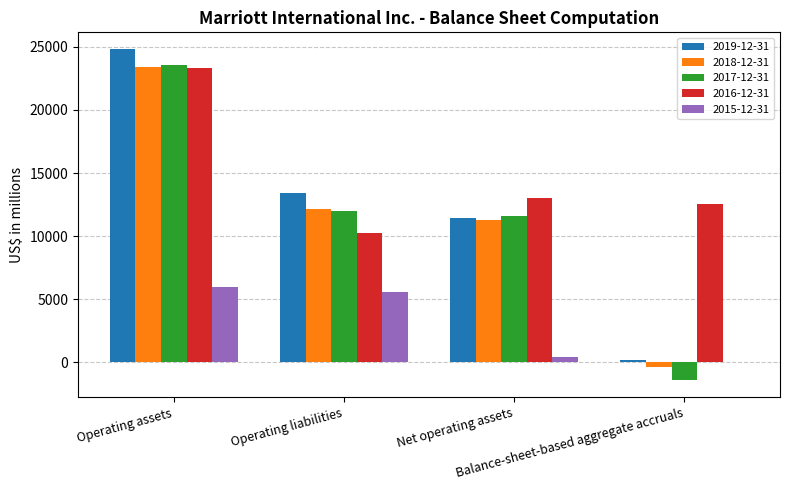

Reading left to right, what are all the values shown in this chart?

2019-12-31: Operating assets=24826	Operating liabilities=13408	Net operating assets=11418	Balance-sheet-based aggregate accruals=162
2018-12-31: Operating assets=23380	Operating liabilities=12124	Net operating assets=11256	Balance-sheet-based aggregate accruals=-330
2017-12-31: Operating assets=23565	Operating liabilities=11979	Net operating assets=11586	Balance-sheet-based aggregate accruals=-1419
2016-12-31: Operating assets=23282	Operating liabilities=10277	Net operating assets=13005	Balance-sheet-based aggregate accruals=12584
2015-12-31: Operating assets=5986	Operating liabilities=5565	Net operating assets=421	Balance-sheet-based aggregate accruals=0